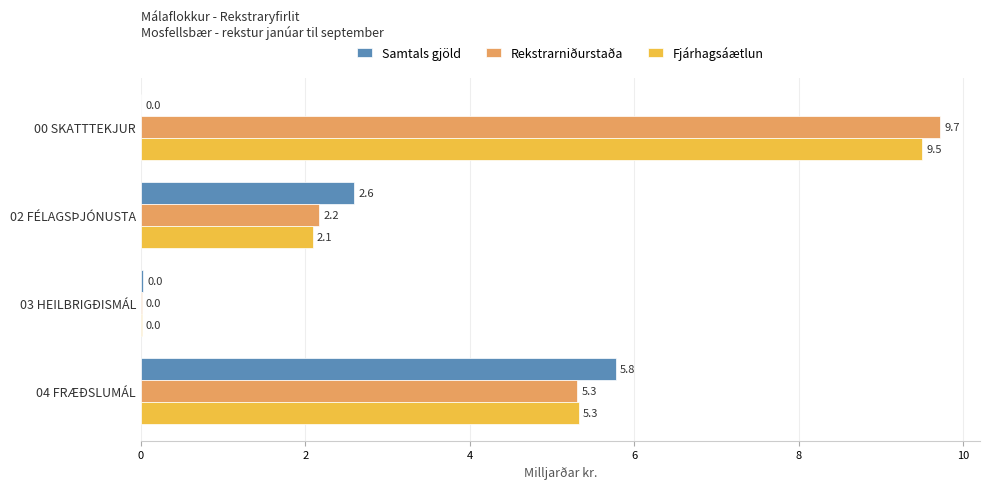

Which category has the highest value in the Samtals gjöld series?

04 FRÆÐSLUMÁL